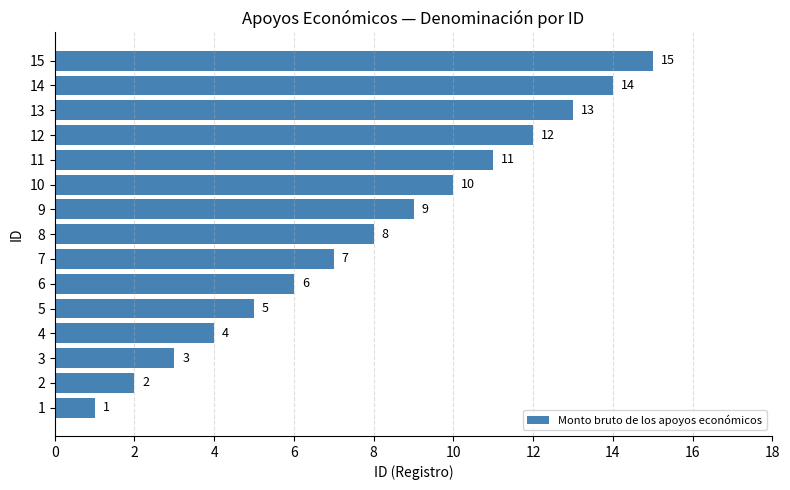

List the labels in order of value, smallest first.

1, 2, 3, 4, 5, 6, 7, 8, 9, 10, 11, 12, 13, 14, 15